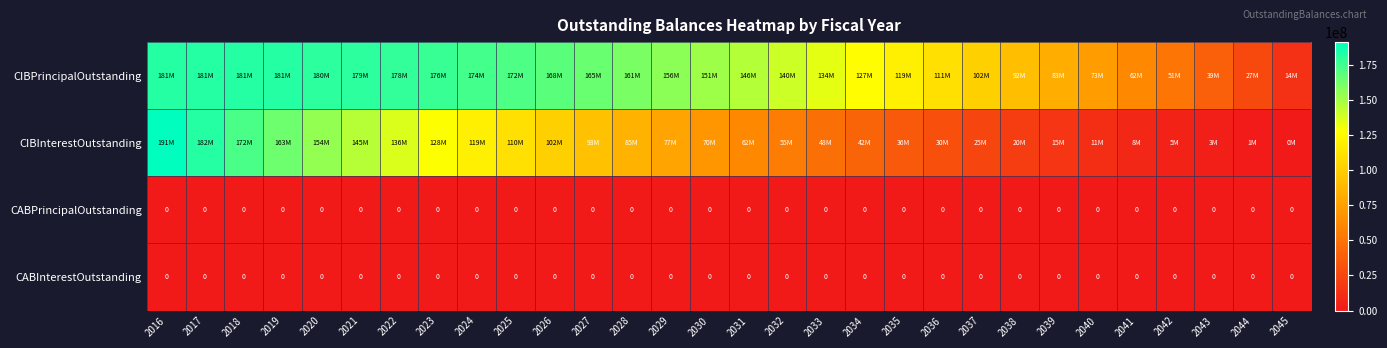

The value of CABPrincipalOutstanding at 2032 is 0.0. True or false?

True